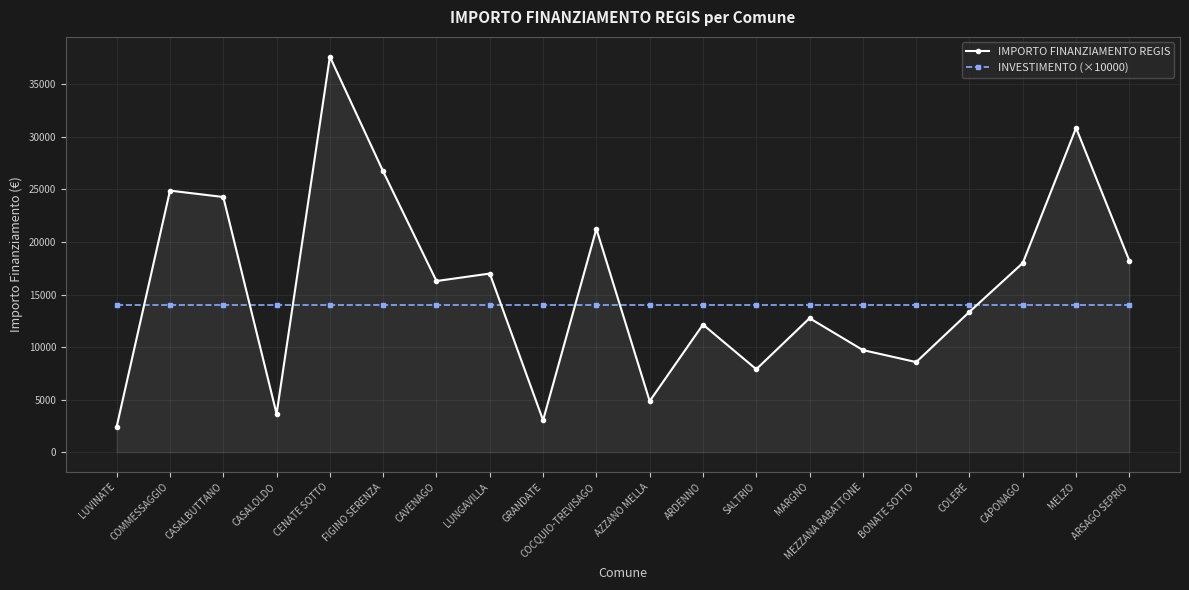

At MELZO, list the series in order from smallest to largest.

INVESTIMENTO (×10000), IMPORTO FINANZIAMENTO REGIS